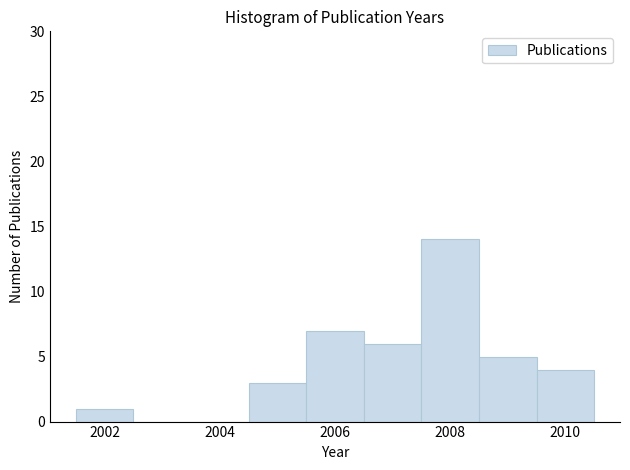

Which range on the x-axis has the tallest bar?

2007.5 to 2008.5